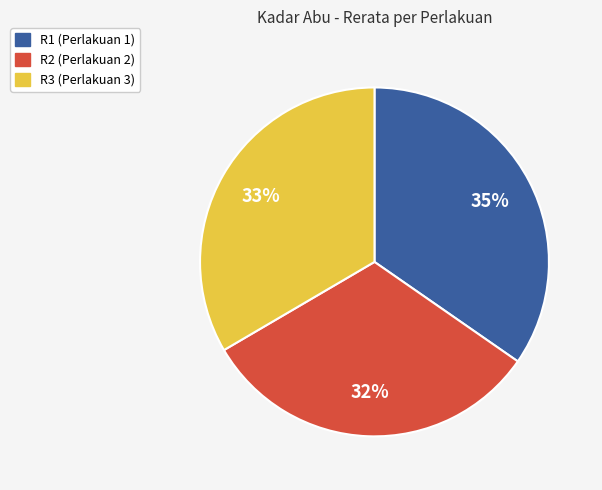

Is there a majority slice in this chart?

No